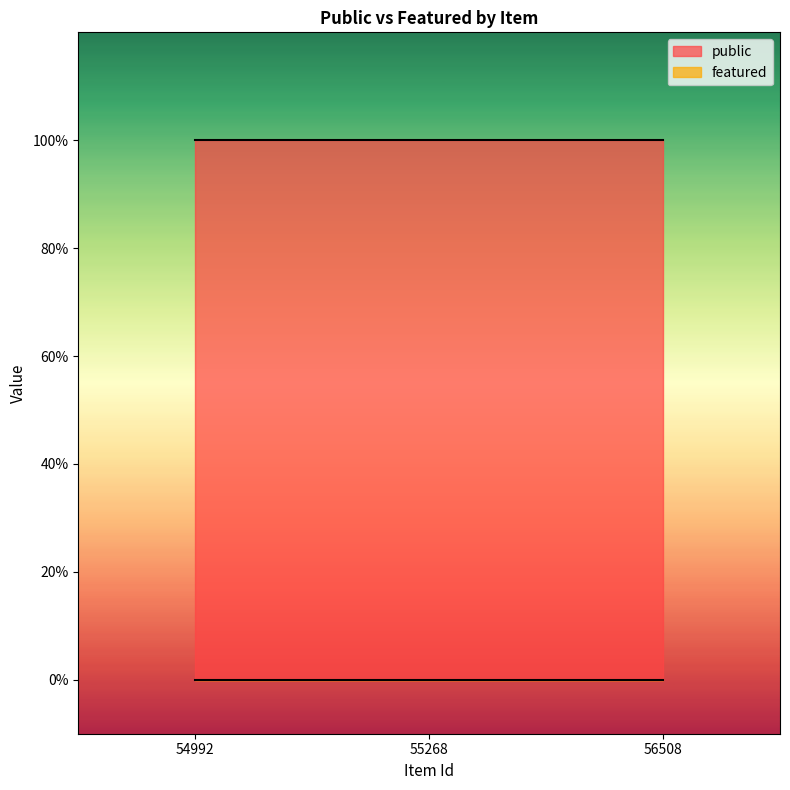

What is the greatest value displayed?

1